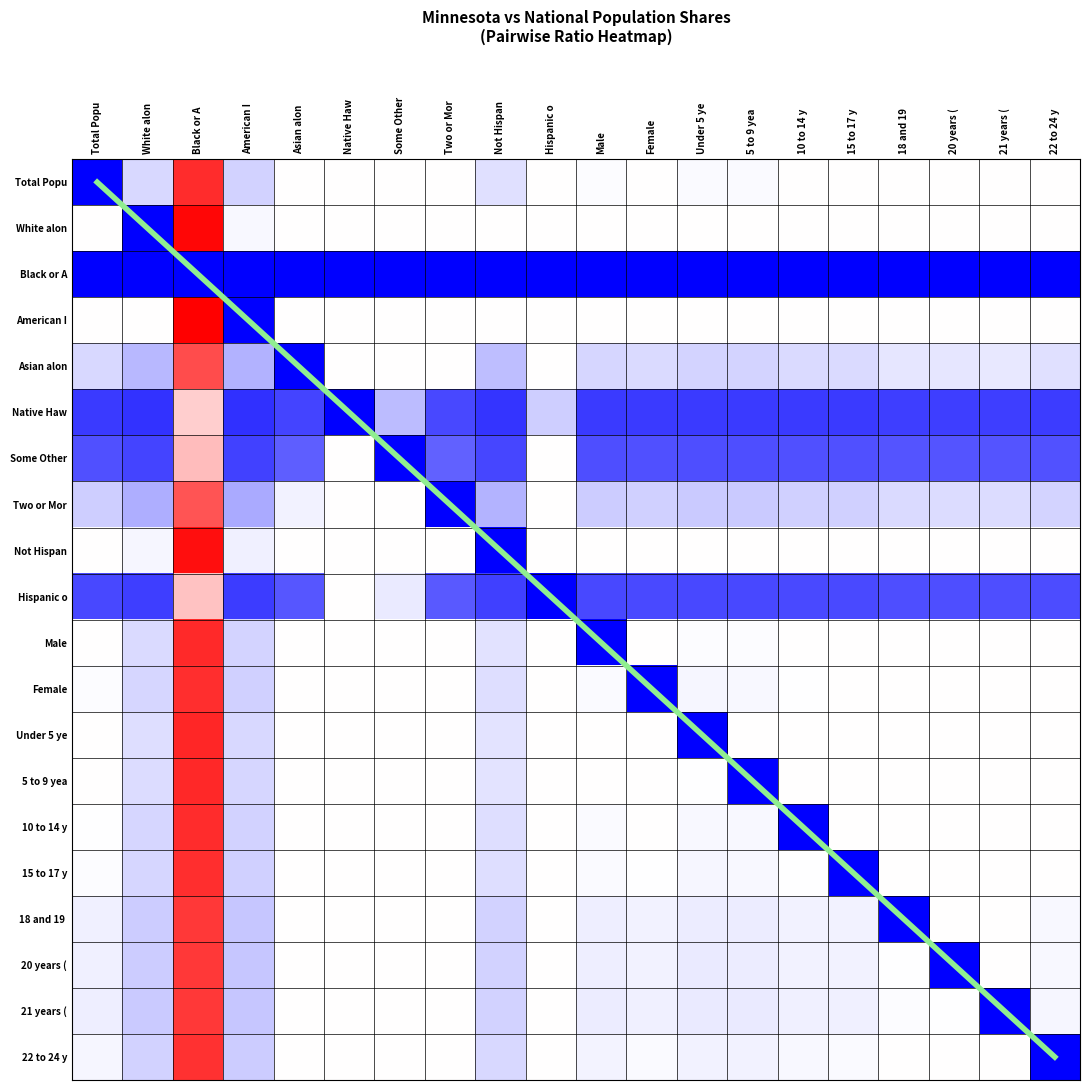

How many values in diagonal are above zero?

19